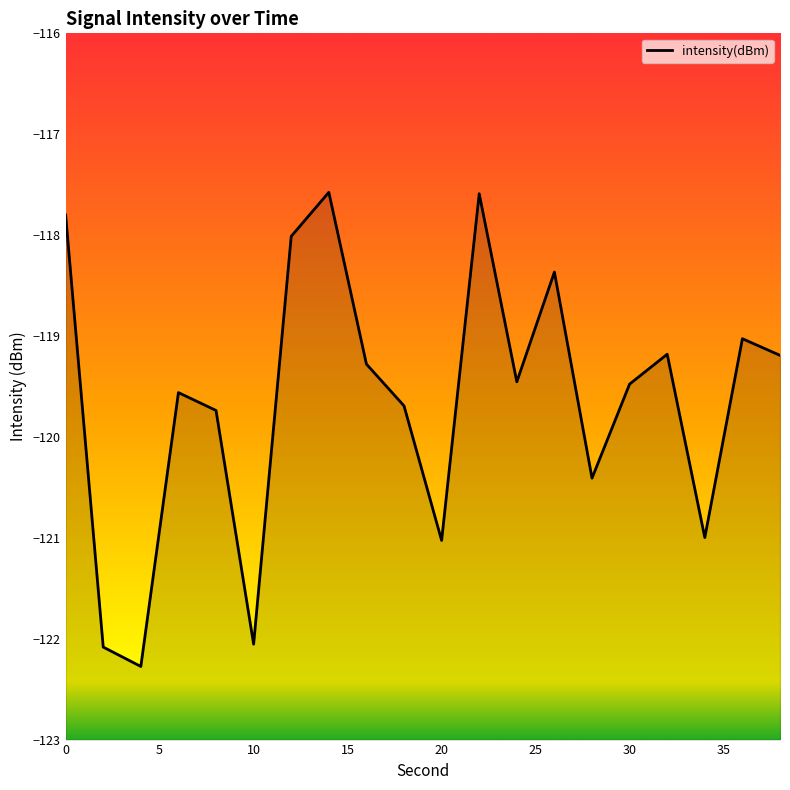

True or false: the data shows -177.5 at 0.

False